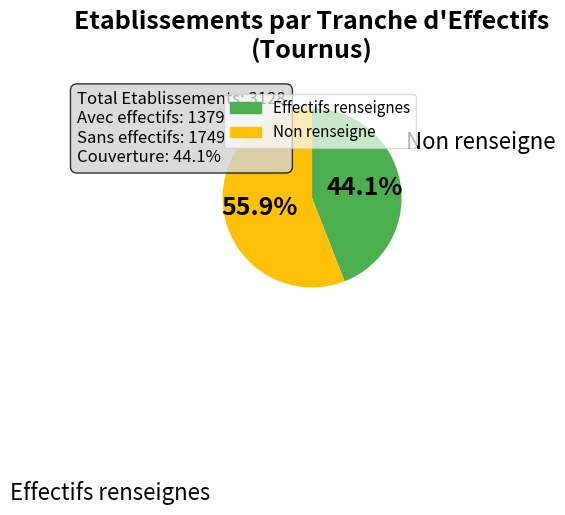

Does any single category account for the majority?

Yes